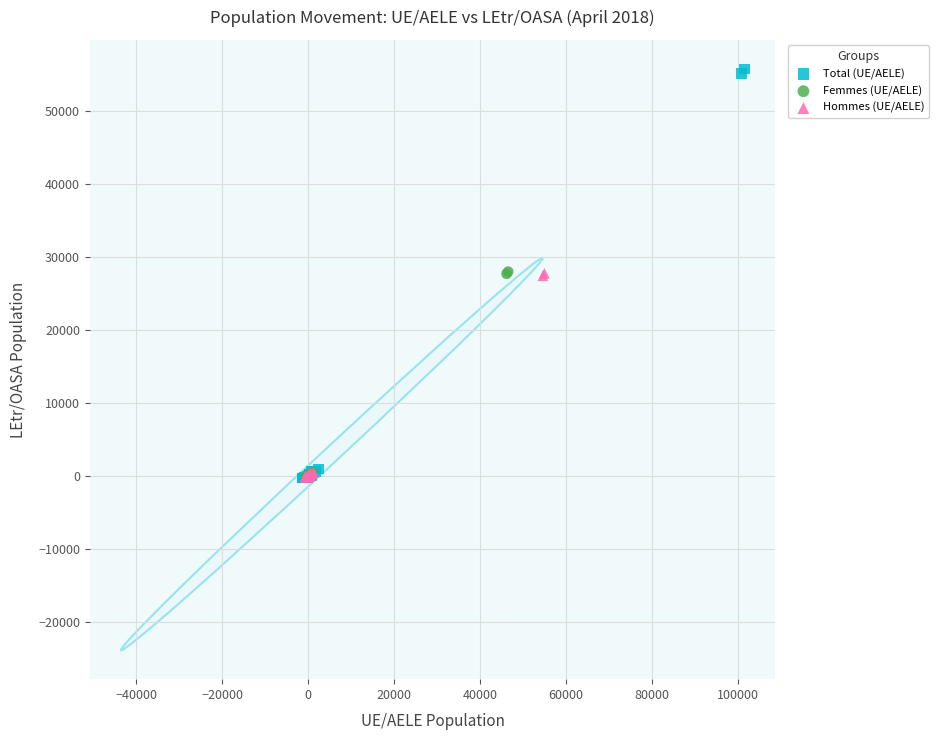

Which series has the widest spread of Y values?

Total (UE/AELE)